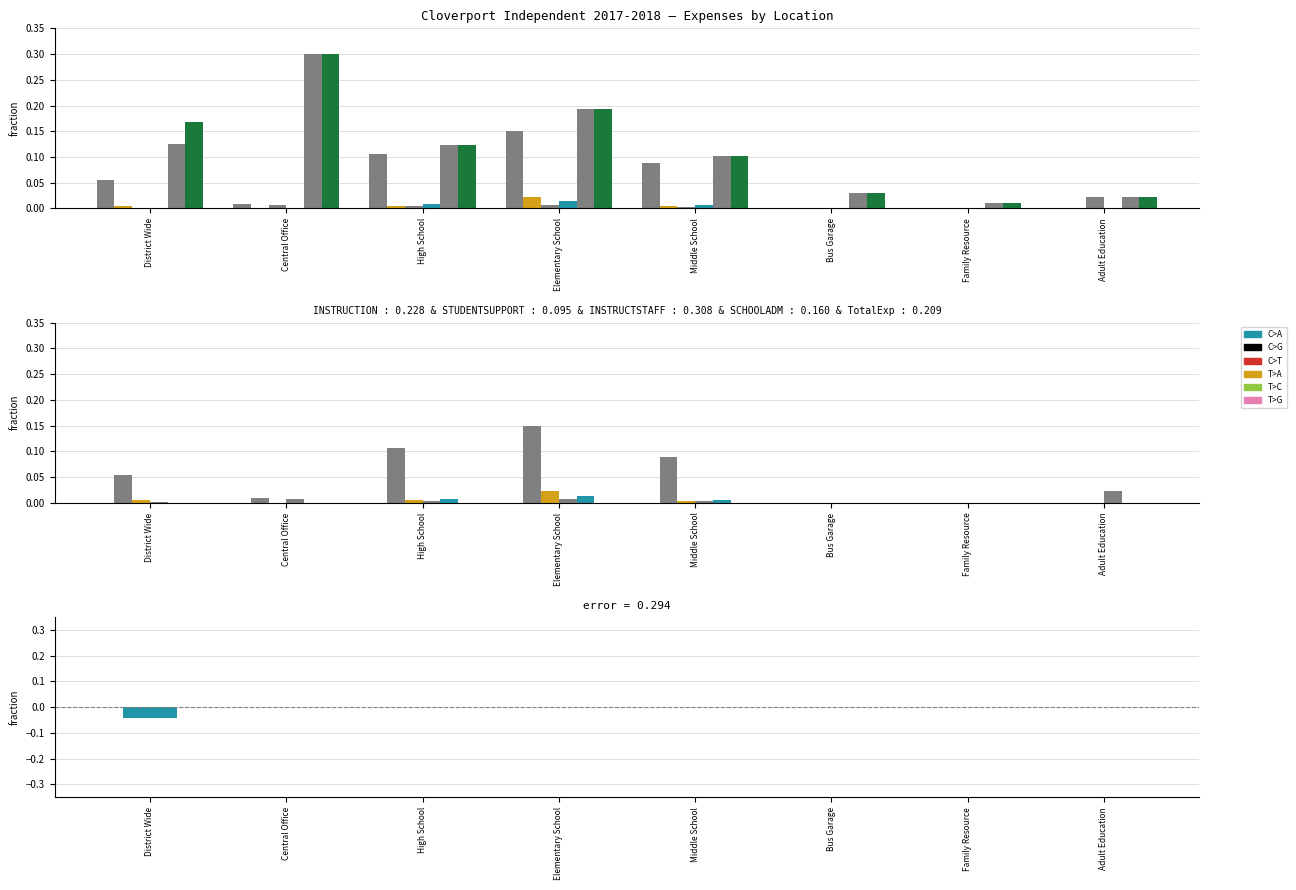

Where is STUDENTSUPPORT2100 nearest to the value 0?

Central Office